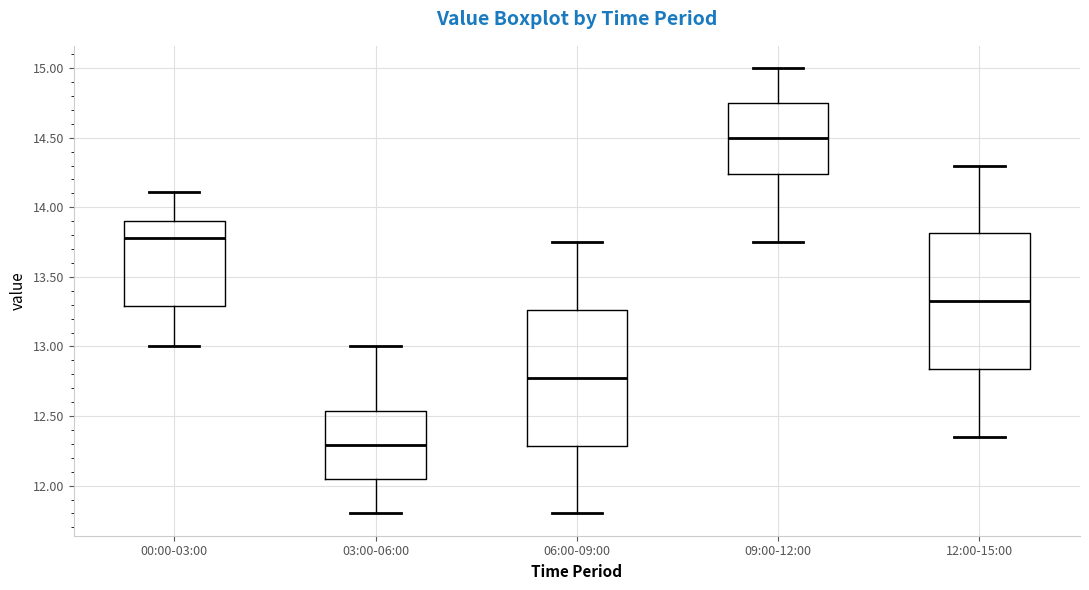

Where is the upper edge of the box for 09:00-12:00 on the y-axis? The values are not printed on the chart, so give them approximately, as read against the axis.

14.75